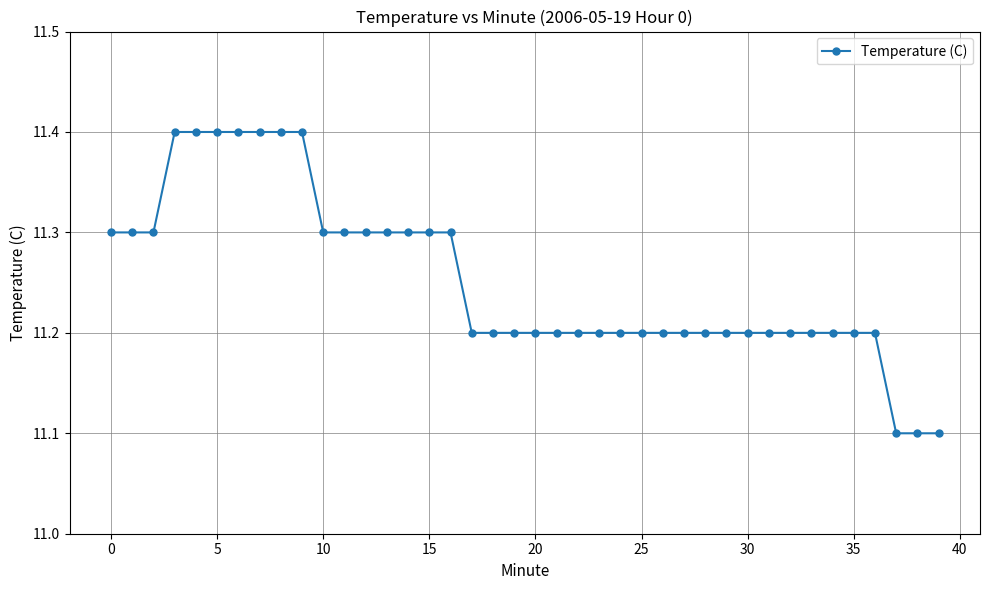

Count the values in the range 11 to 12.

40